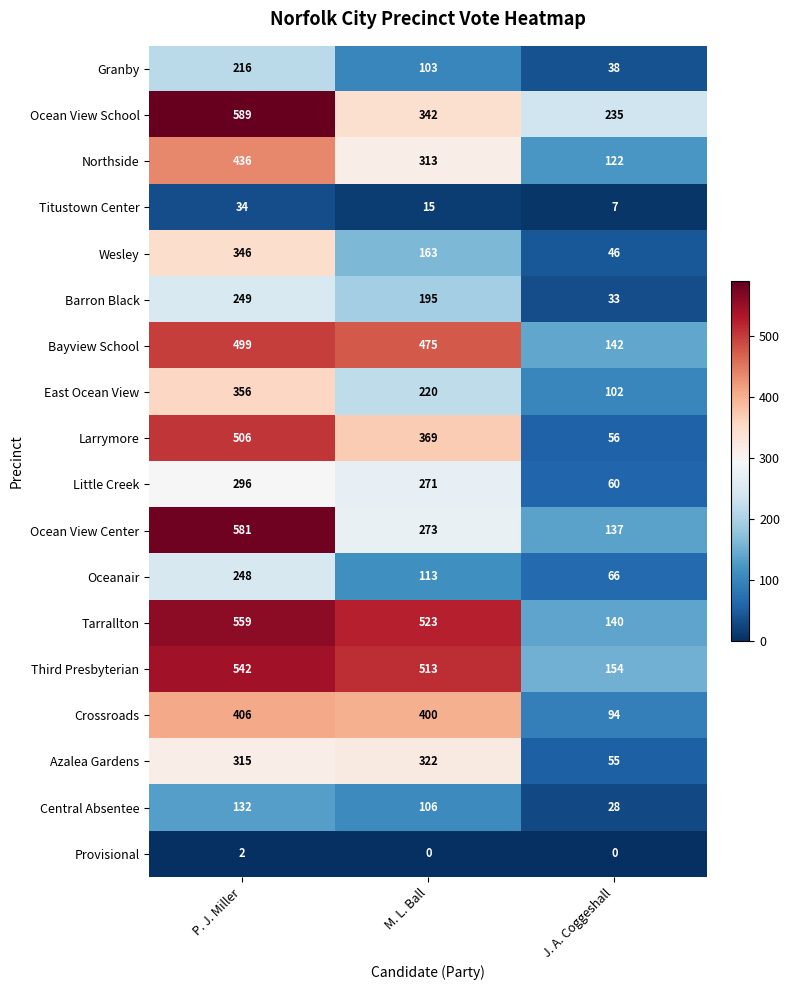

Rank the series by their maximum value, from lowest to highest.

Provisional, Titustown Center, Central Absentee, Granby, Oceanair, Barron Black, Little Creek, Azalea Gardens, Wesley, East Ocean View, Crossroads, Northside, Bayview School, Larrymore, Third Presbyterian, Tarrallton, Ocean View Center, Ocean View School